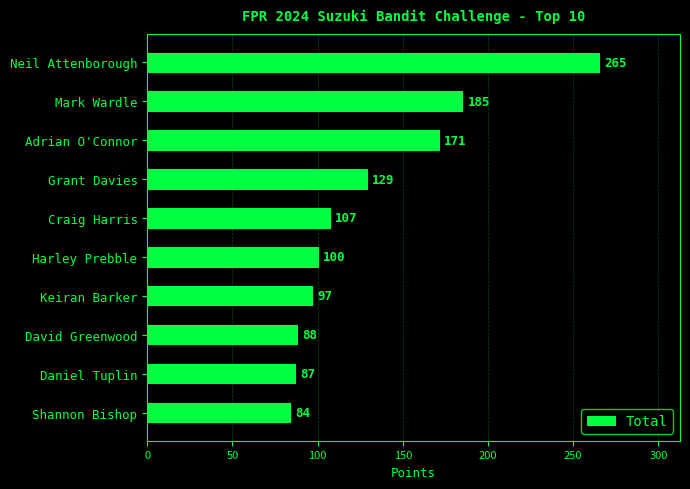

Approximately how many times larger is the value at Harley Prebble compared to Daniel Tuplin?

1.1